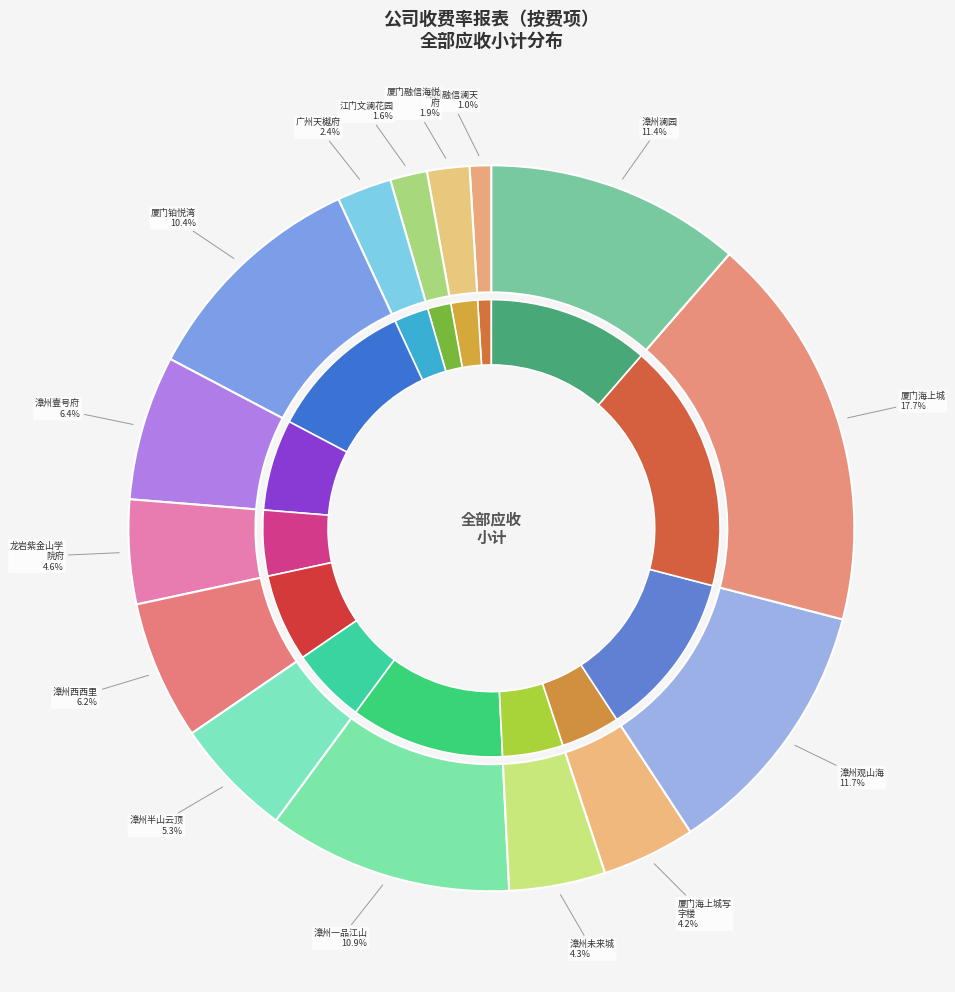

What percentage is the 漳州未来城 slice, to the nearest percent?

4%